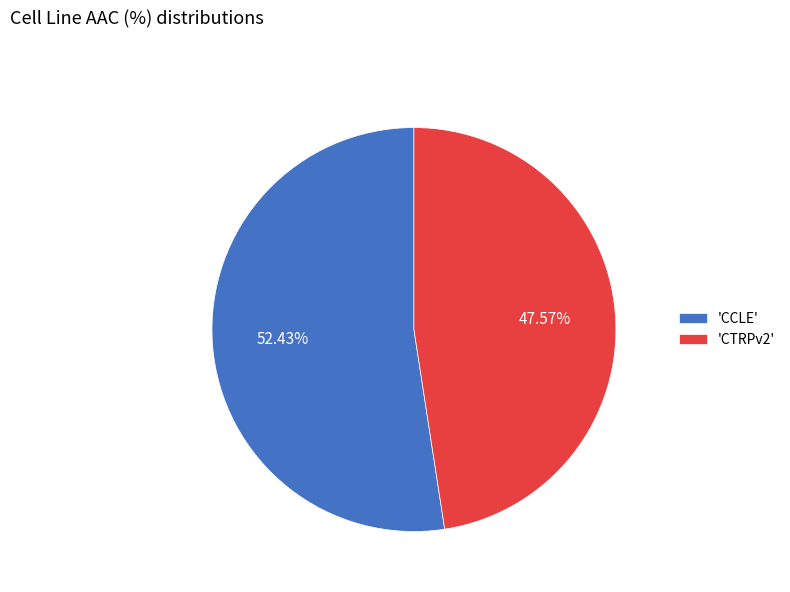

Rank the categories by value from highest to lowest.

'CCLE', 'CTRPv2'